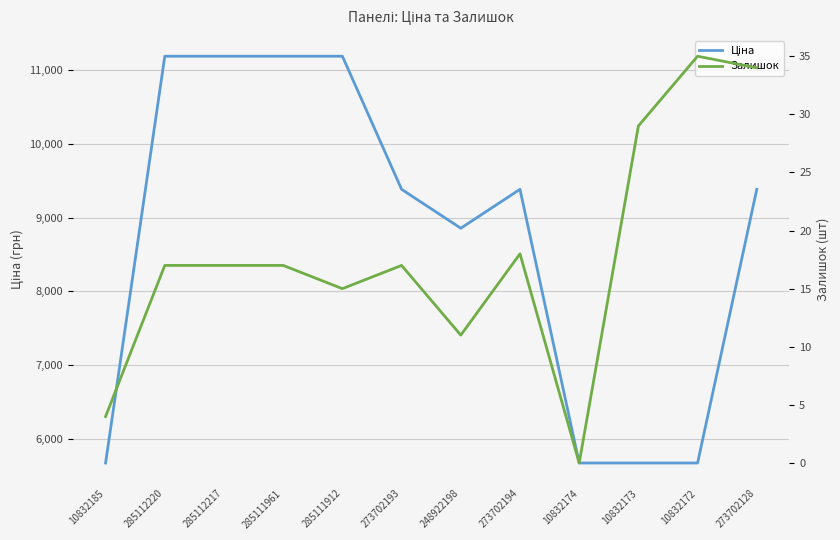

The Ціна series shows 5673.8 at 10832172. True or false?

True